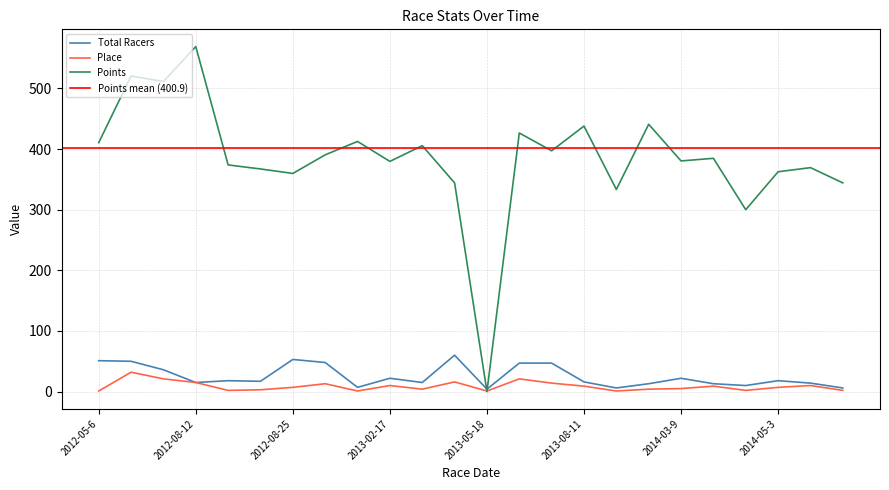

List the series in order of their peak value, lowest first.

Place, Total Racers, Points